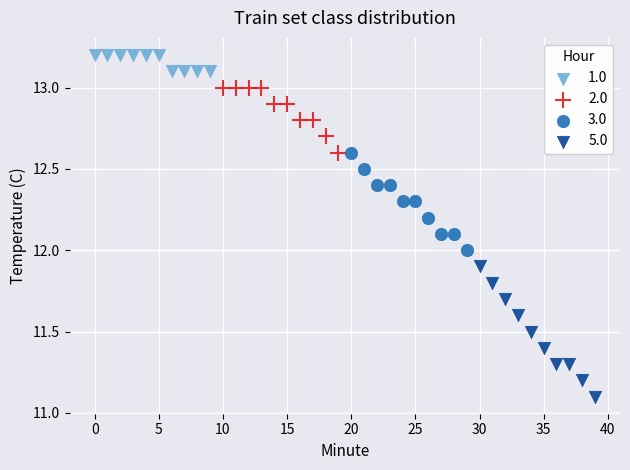

Which series has the widest spread of Y values?

5.0